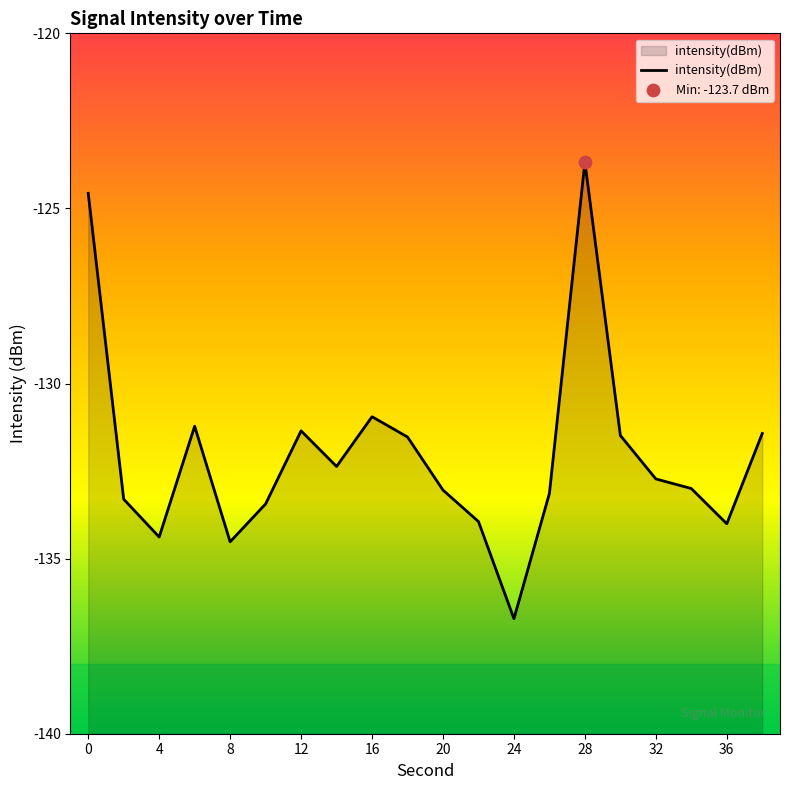

Which has a higher value, 10 or 32?

32